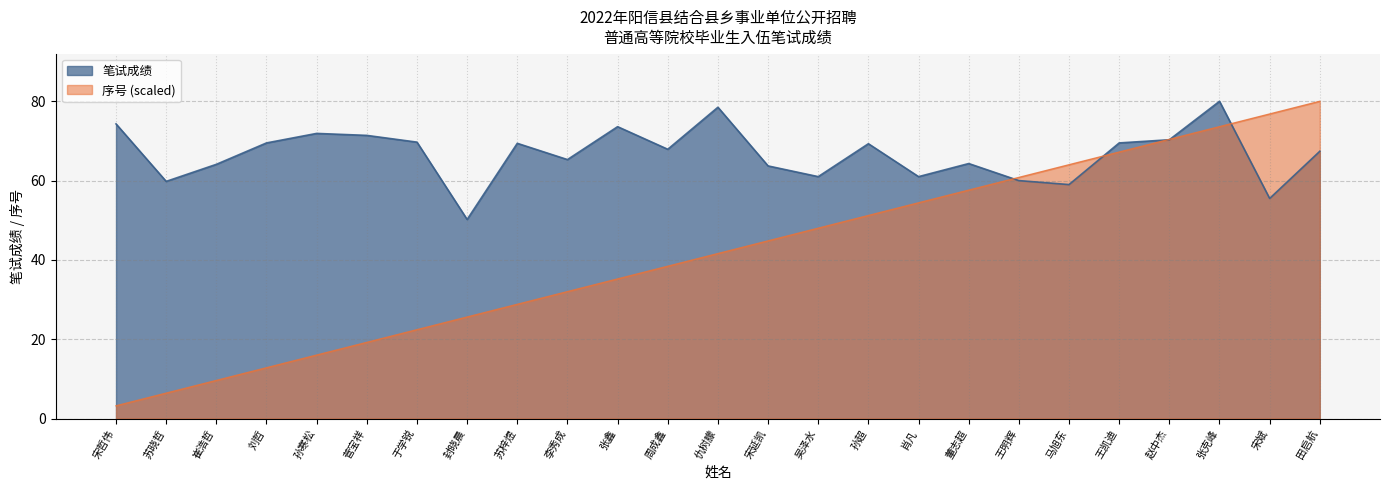

Where is the first local maximum for 笔试成绩?

孙寒松